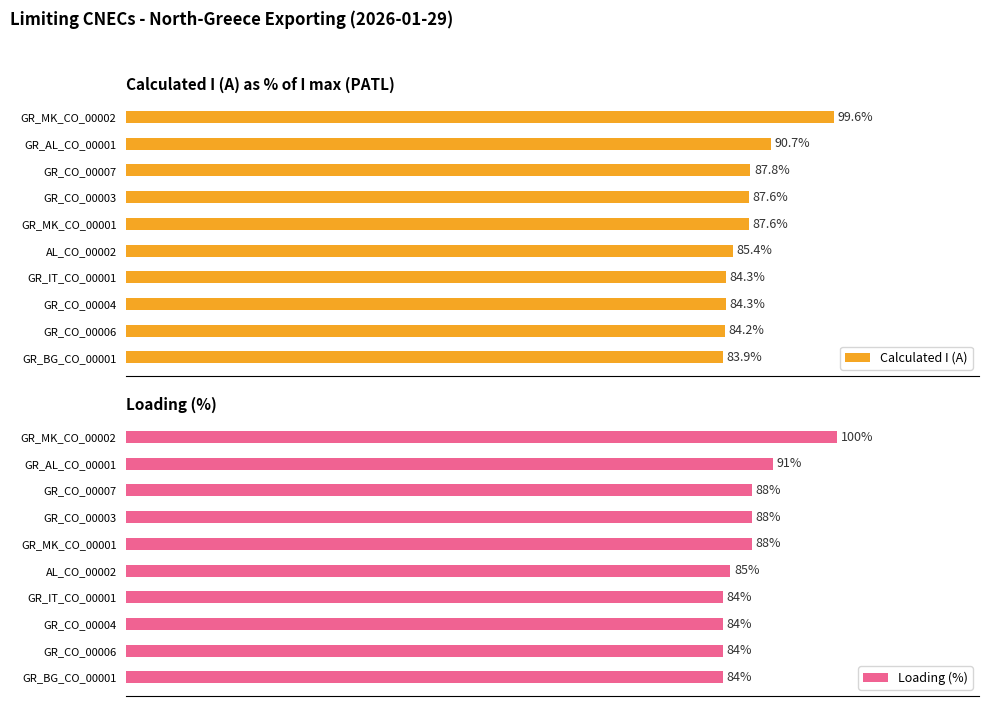

At which label does Calculated I (A) reach its peak?

GR_MK_CO_00002